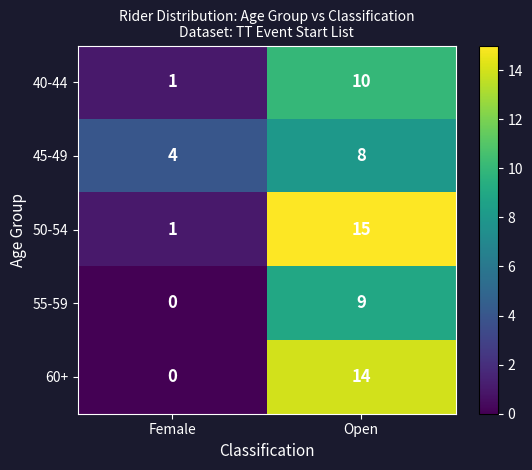

What is the difference between the 45-49 values at Open and Female?

4